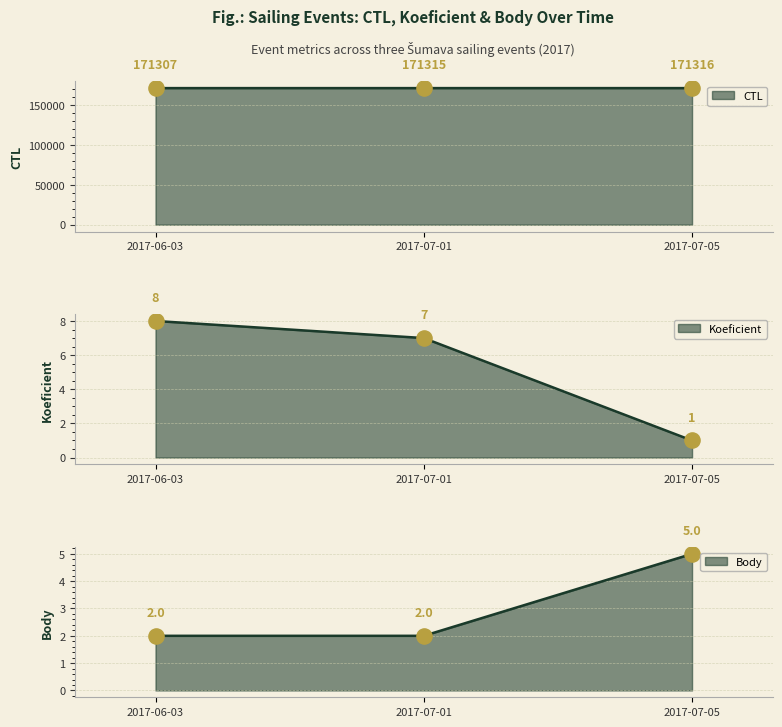

Which series contains the lowest Y value?

Koeficient line